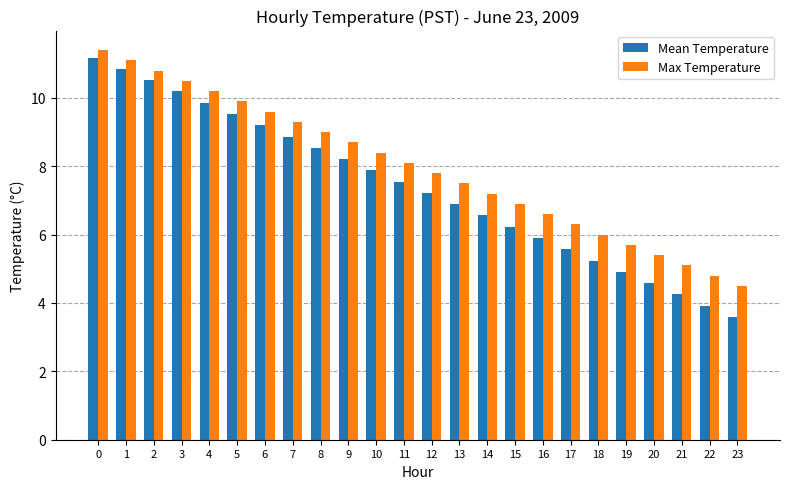

Are the bars grouped side by side (vs. stacked)?

Yes